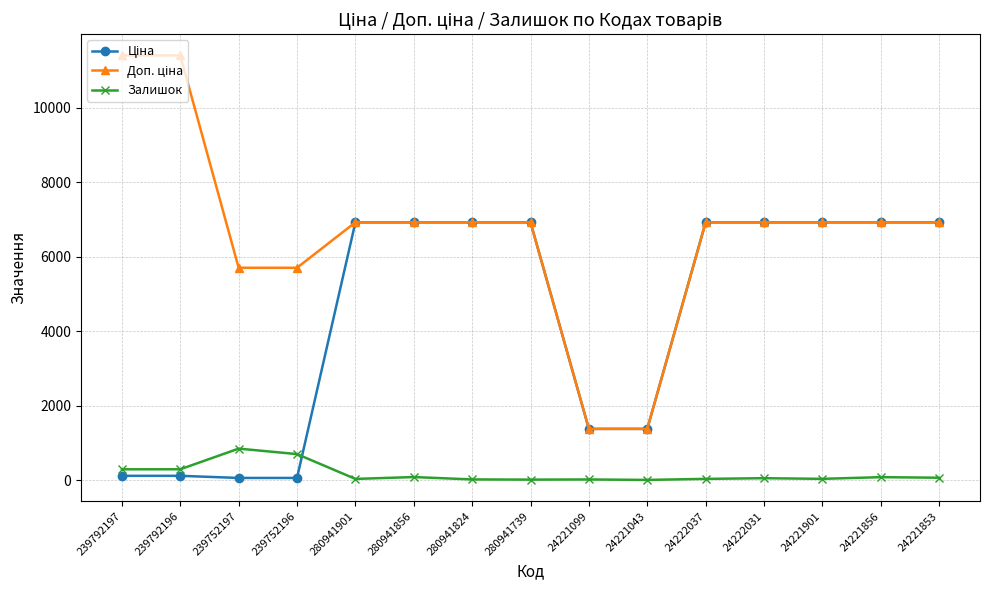

What is the value of the Залишок point at the 2nd from the left?

290.0